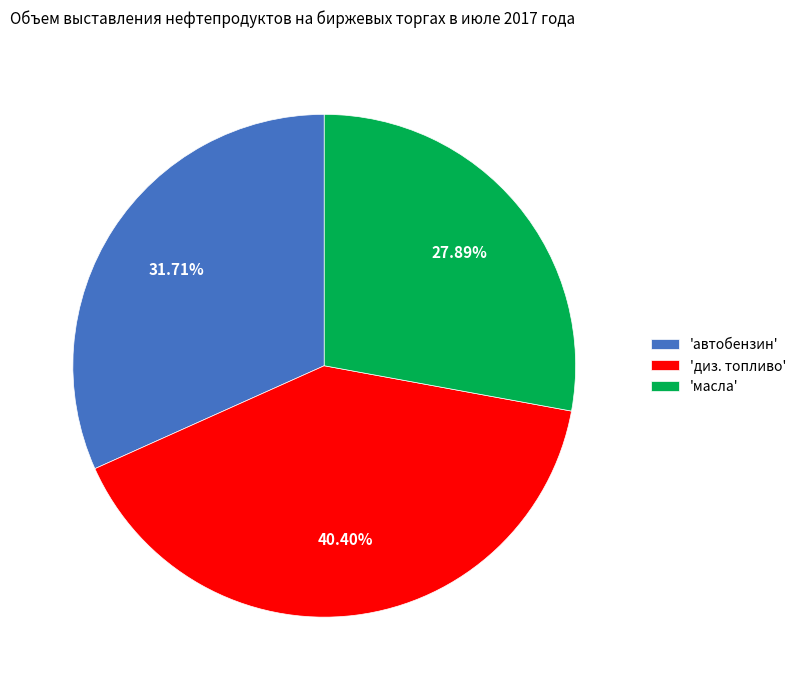

What is the smallest slice in the pie chart?

'масла'